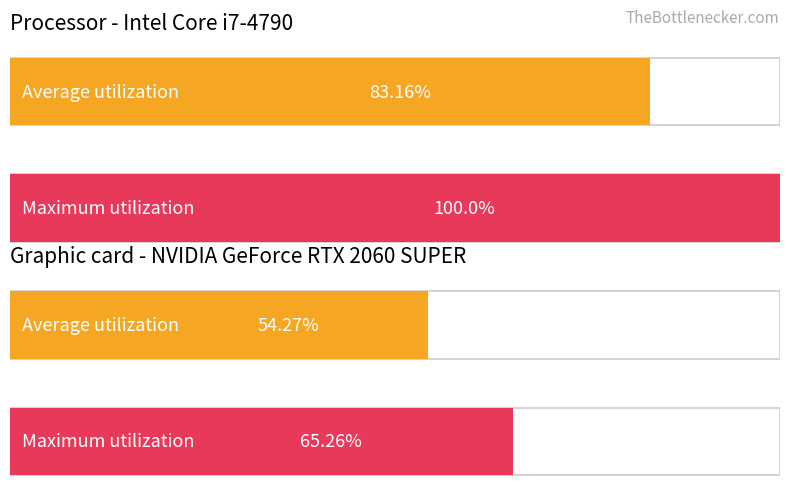

What are all the series names shown in the legend?

Average utilization, Maximum utilization